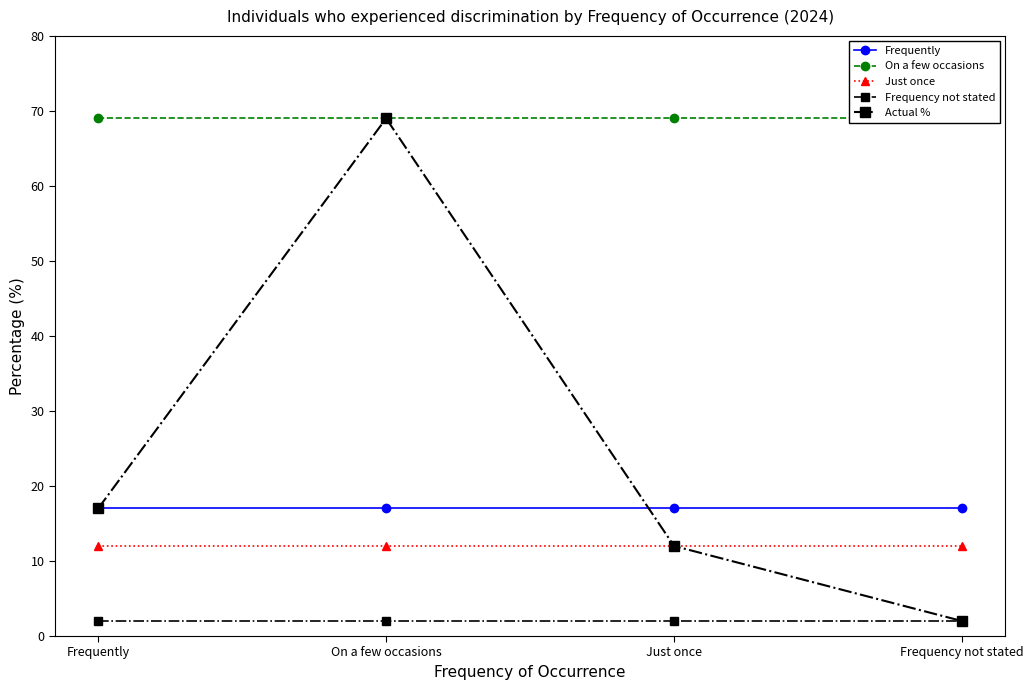

Count the number of data series in this chart.

5